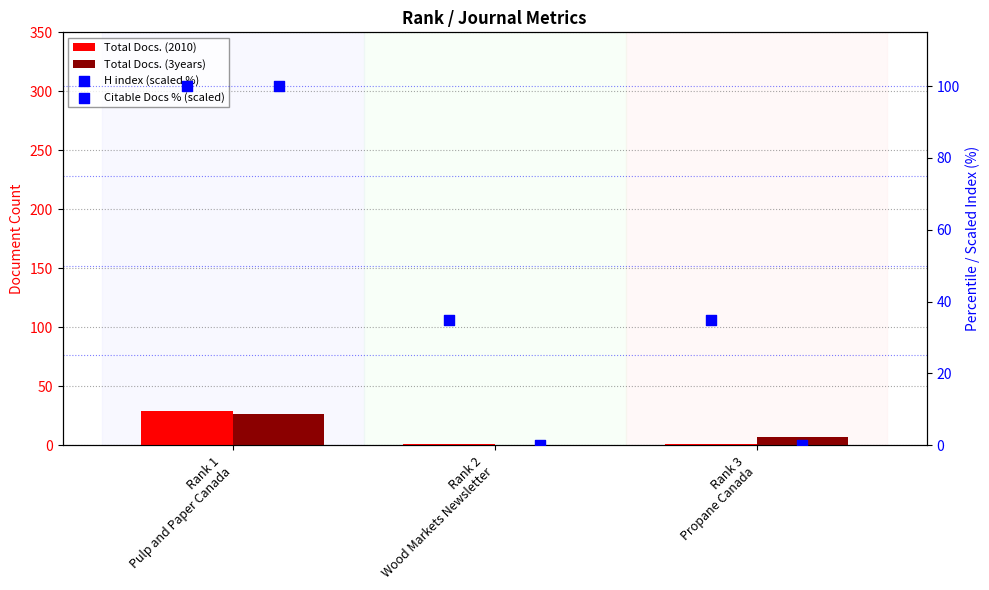

At which category is the sum across all series the highest?

Rank 1
Pulp and Paper Canada